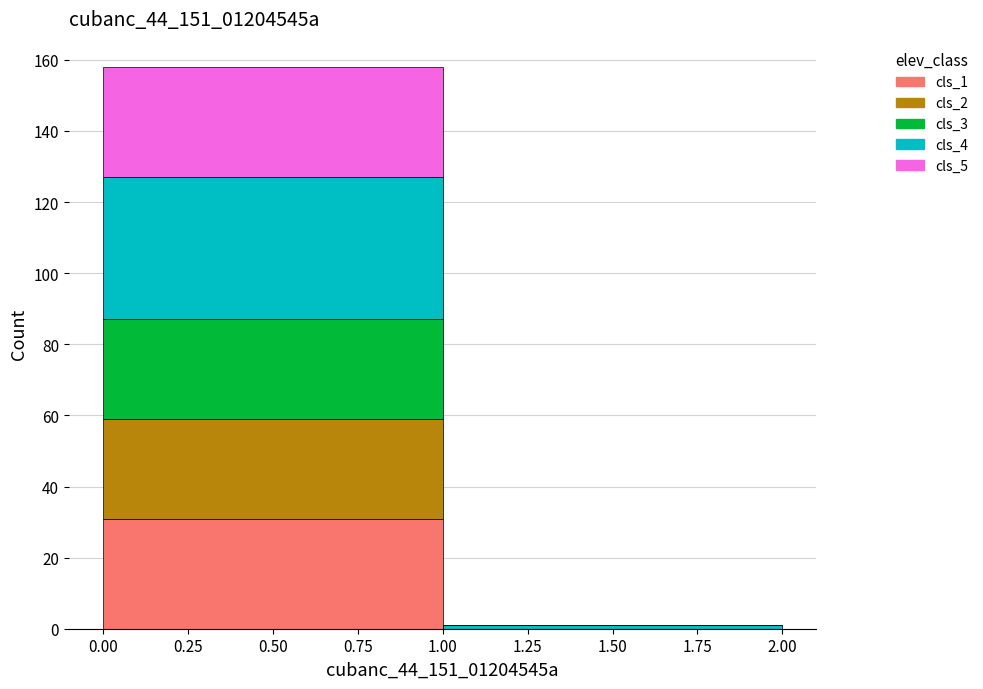

Reading left to right, transcribe this chart: for each stacked bar, give the range it covers on the x-axis and its total height. The values are not printed on the chart, so give them approximately, as read against the axis.

0.00 to 1.00: 158
1.00 to 2.00: under 2